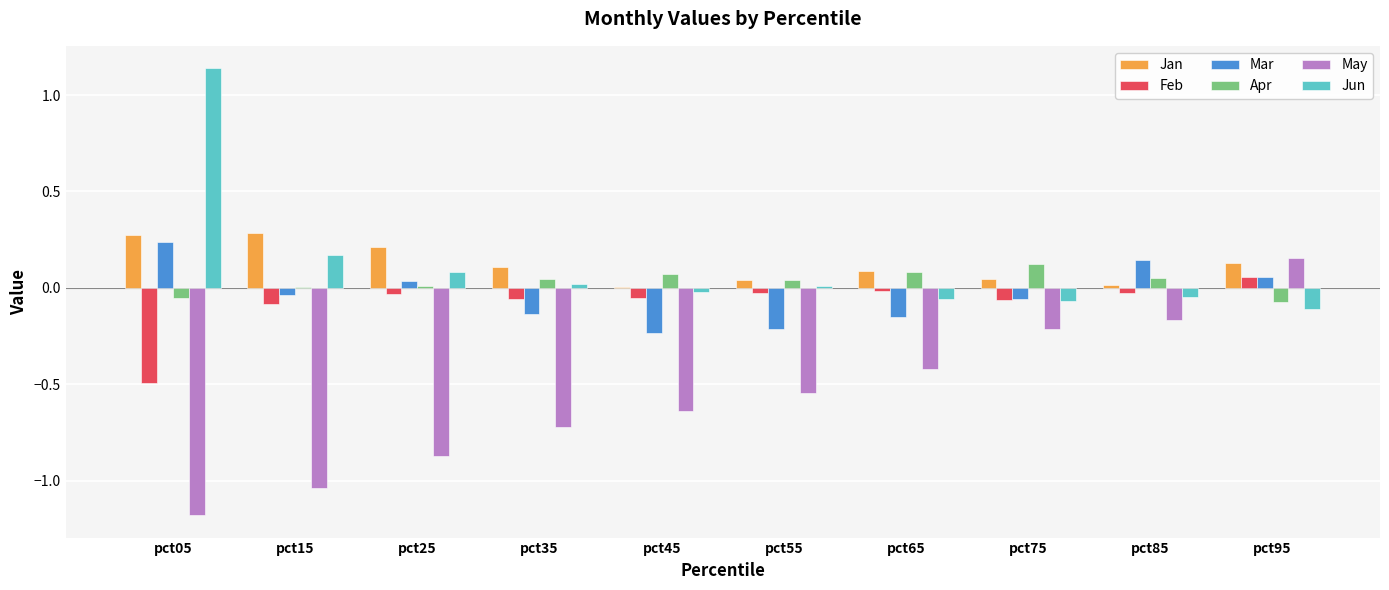

Is the value of Mar at pct35 greater than the value of May at pct85?

Yes